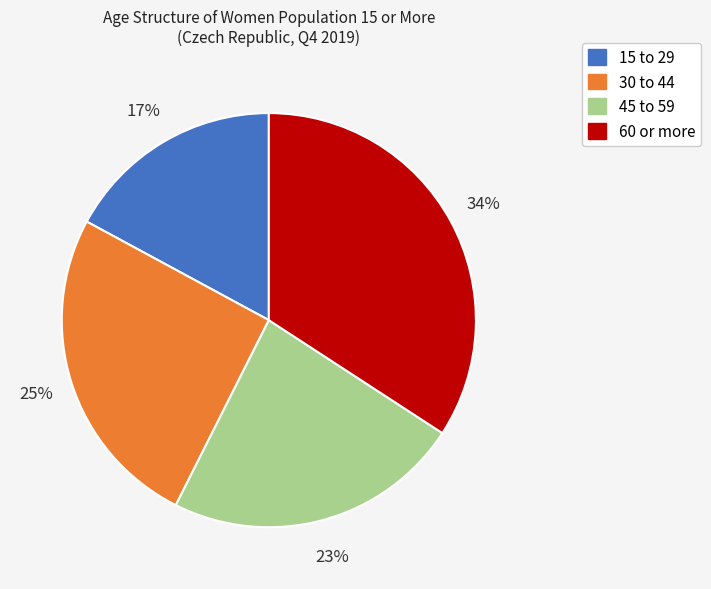

Which slice is the largest?

60 or more